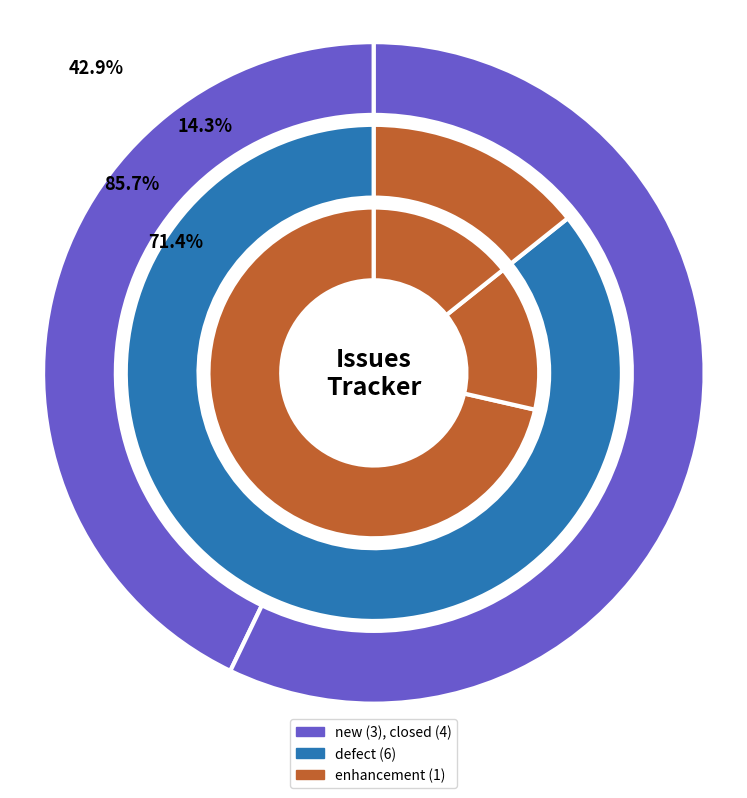

How many slices are in this pie chart?

7